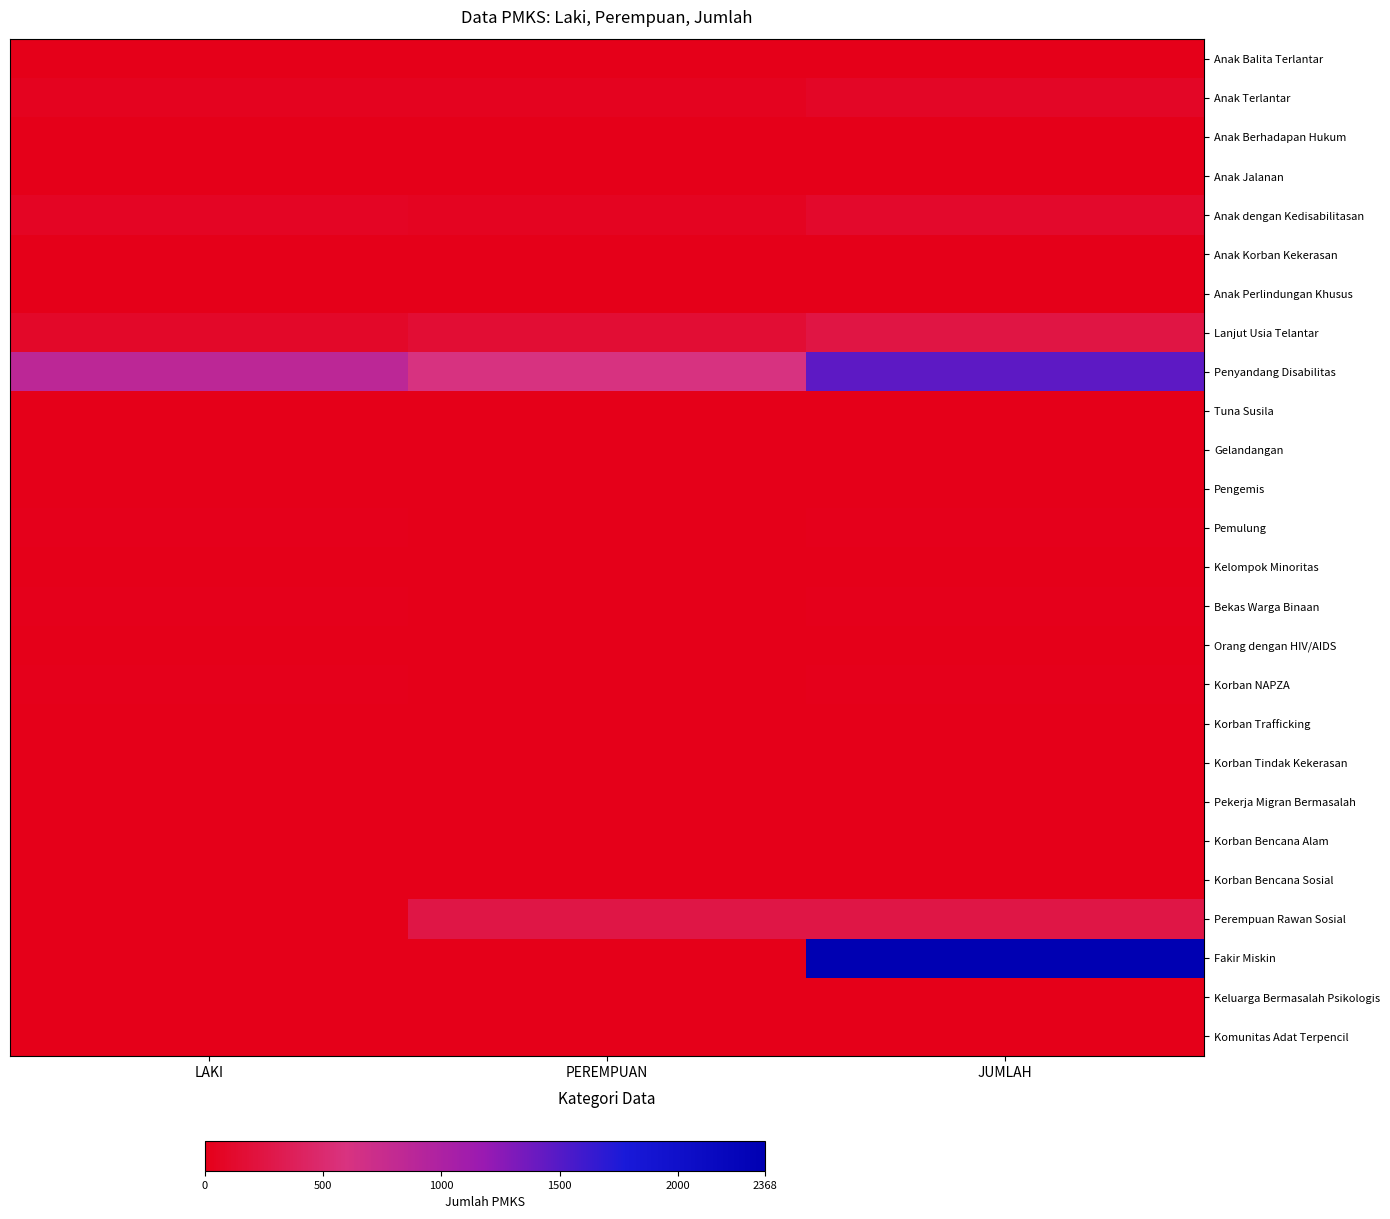

What is the difference between the highest and lowest values at PEREMPUAN?

602